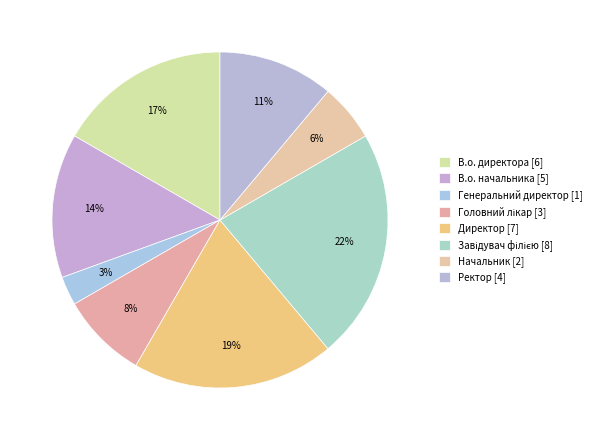

Which category has the biggest portion of the pie?

Завідувач філією